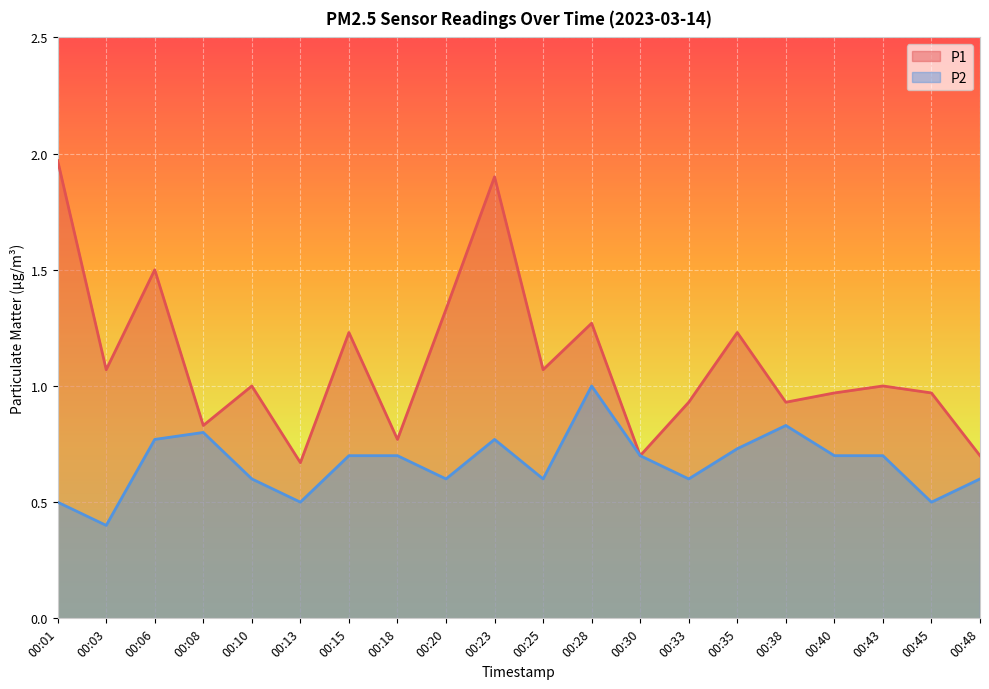

Reading left to right, list all the values displayed in this chart.

P1: 2.0	1.1	1.5	0.8	1.0	0.7	1.2	0.8	1.3	1.9	1.1	1.3	0.7	0.9	1.2	0.9	1.0	1.0	1.0	0.7
P2: 0.5	0.4	0.8	0.8	0.6	0.5	0.7	0.7	0.6	0.8	0.6	1.0	0.7	0.6	0.7	0.8	0.7	0.7	0.5	0.6